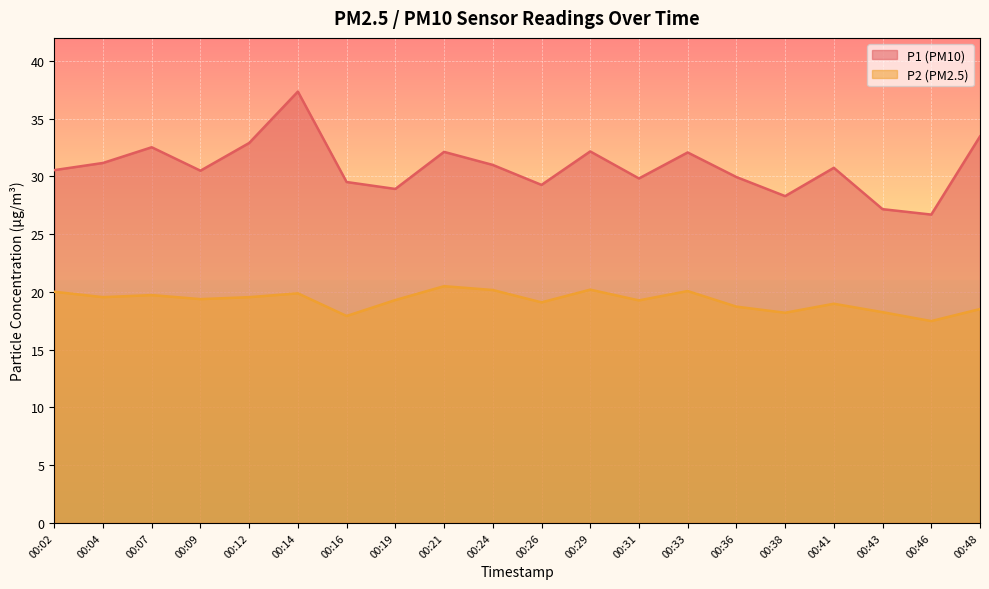

At which category is the sum across all series the highest?

00:14